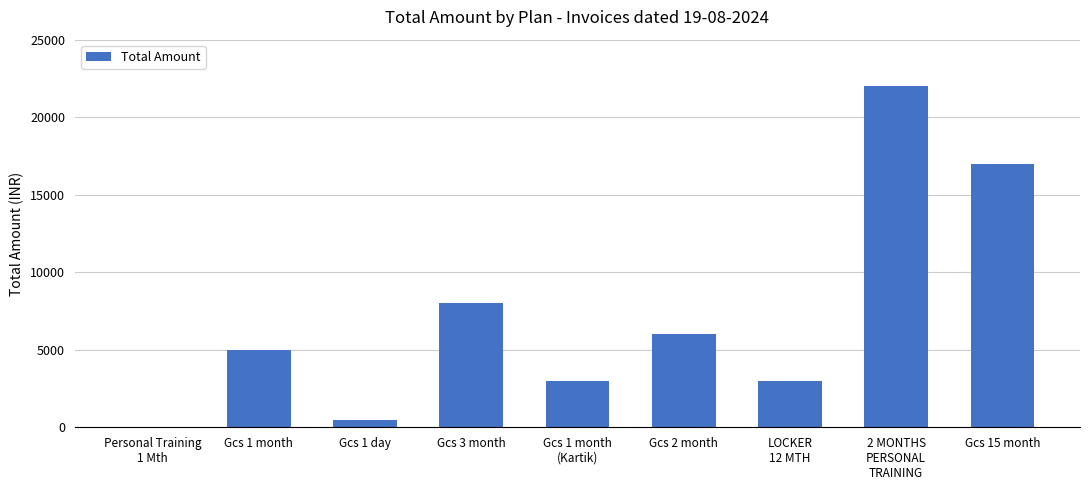

Count the number of categories in the chart.

9